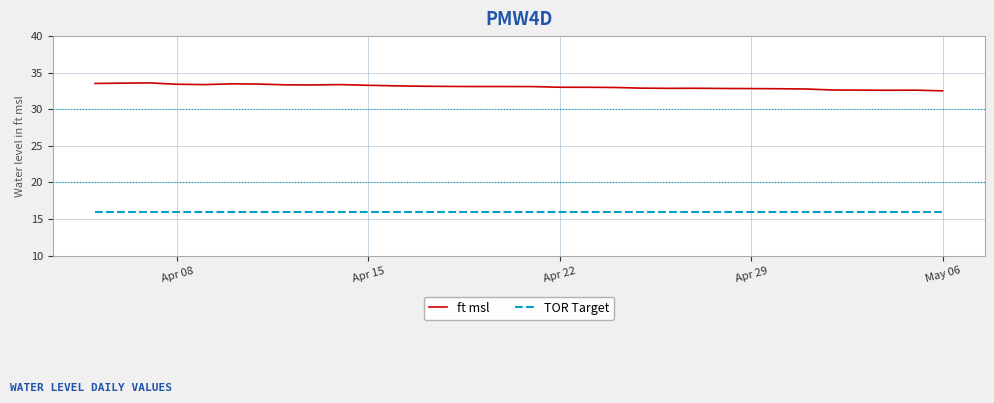

What is the difference between the maximum and minimum values in the ft msl series?

1.1